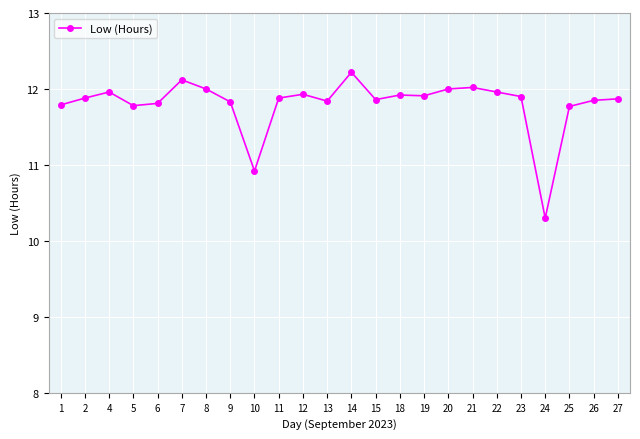

What is the approximate value at 7?

12.1